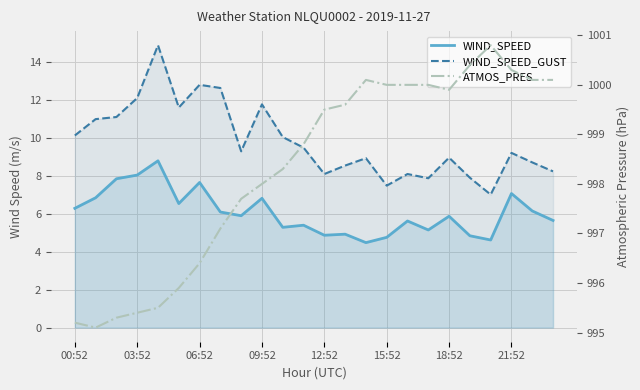

At how many categories does at least one series exceed 486?

24